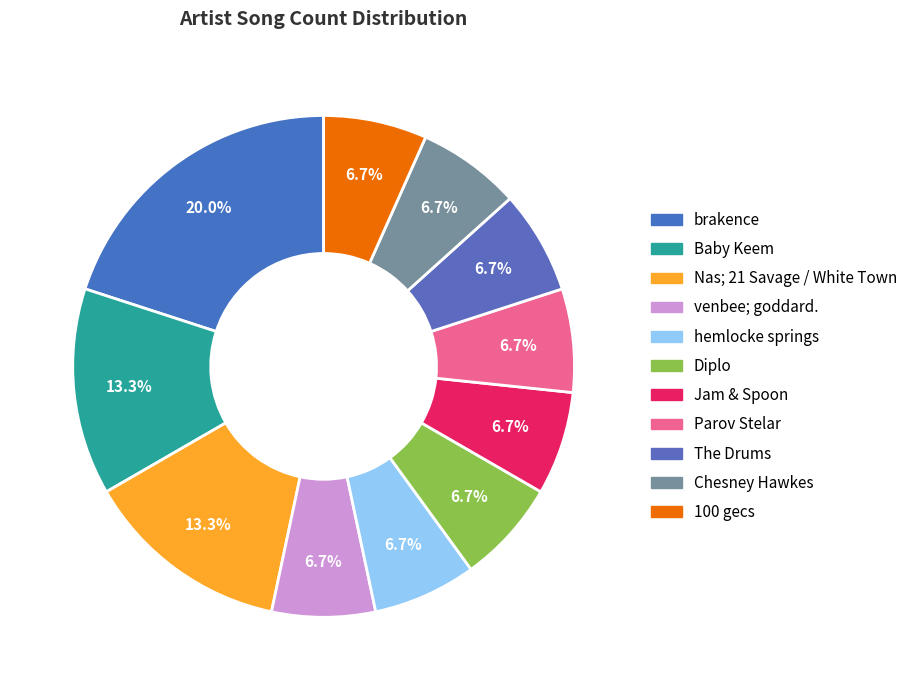

Rank the categories by value from highest to lowest.

brakence, Baby Keem, Nas; 21 Savage / White Town, venbee; goddard., hemlocke springs, Diplo, Jam & Spoon, Parov Stelar, The Drums, Chesney Hawkes, 100 gecs